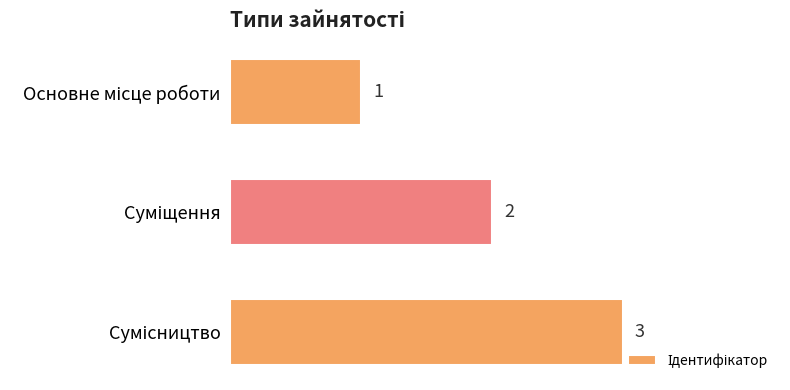

How many values are between 1 and 3?

3